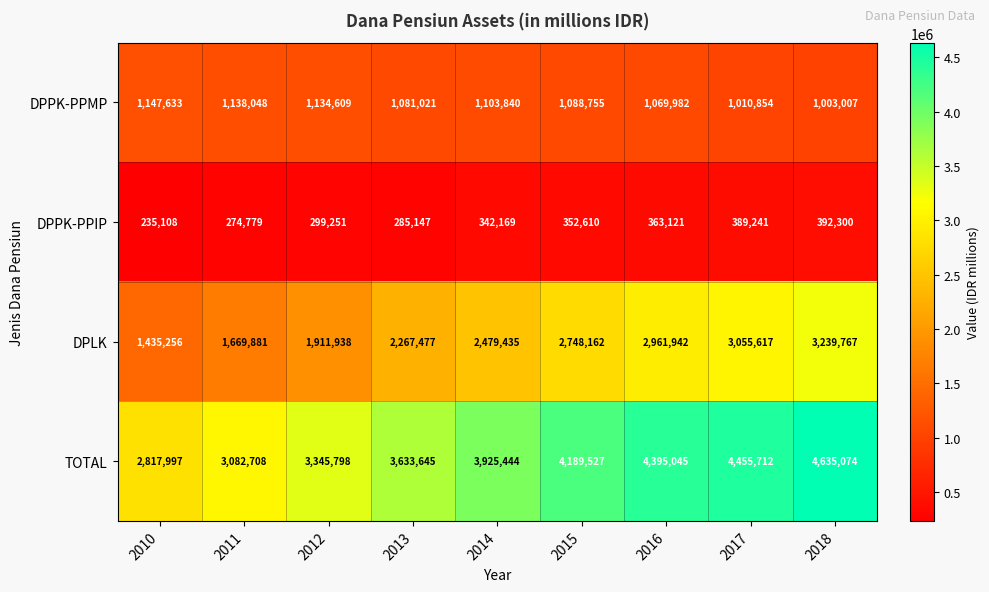

List the labels in order of DPPK-PPMP value, smallest first.

2018, 2017, 2016, 2013, 2015, 2014, 2012, 2011, 2010